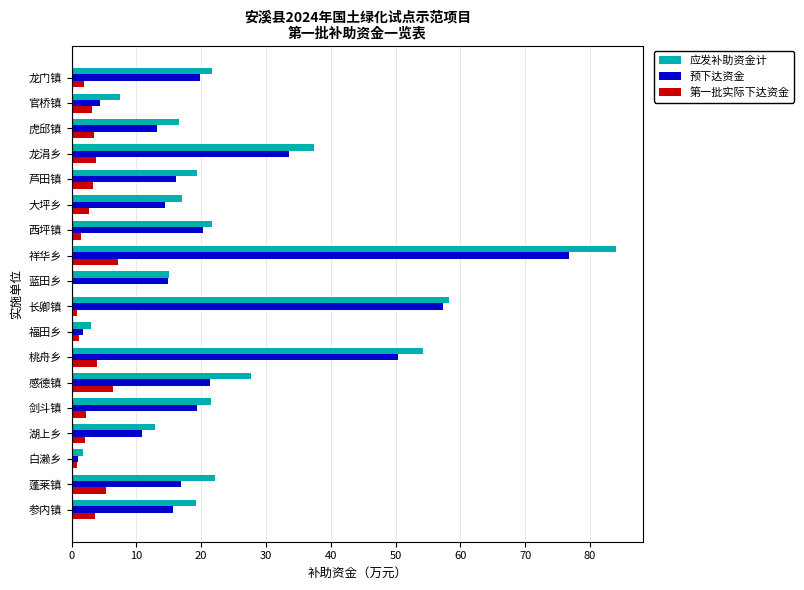

Between 大坪乡 and 龙涓乡, which series saw the biggest shift?

应发补助资金计